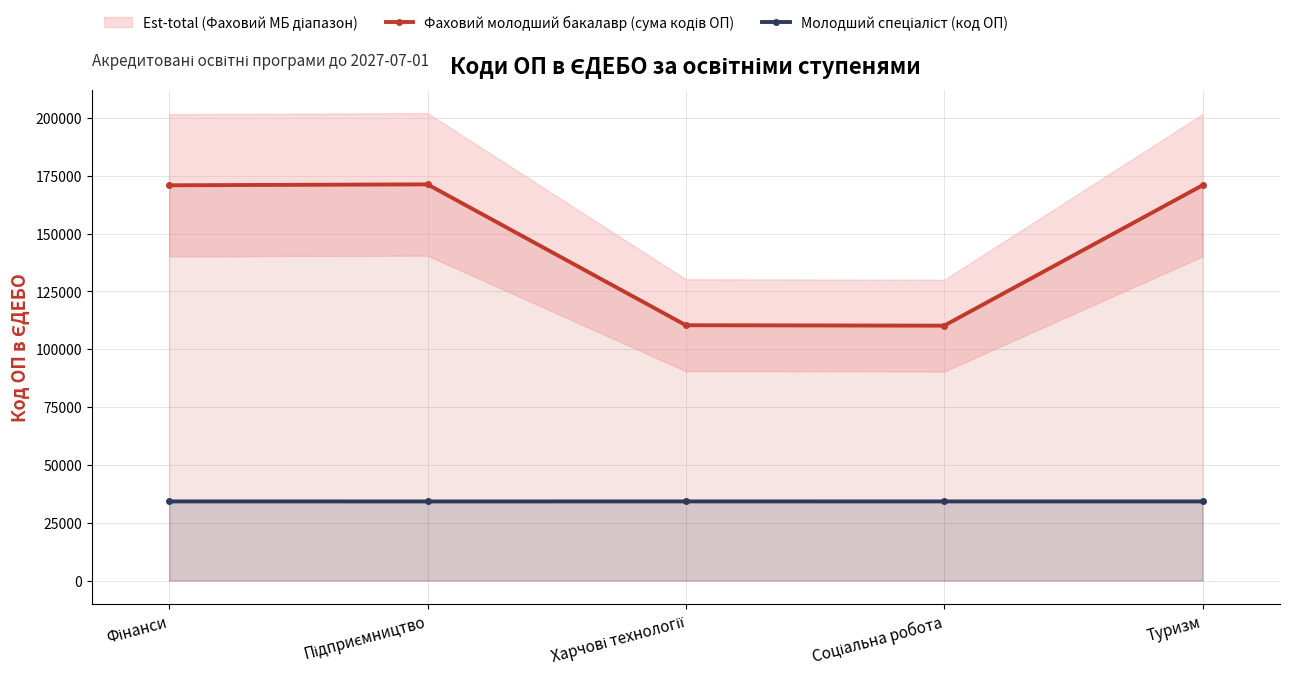

Reading left to right, extract all data points from this chart.

Фаховий молодший бакалавр (сума кодів ОП): 170850	171245	110357	110170	170844
Молодший спеціаліст (код ОП): 34193	34189	34191	34194	34192